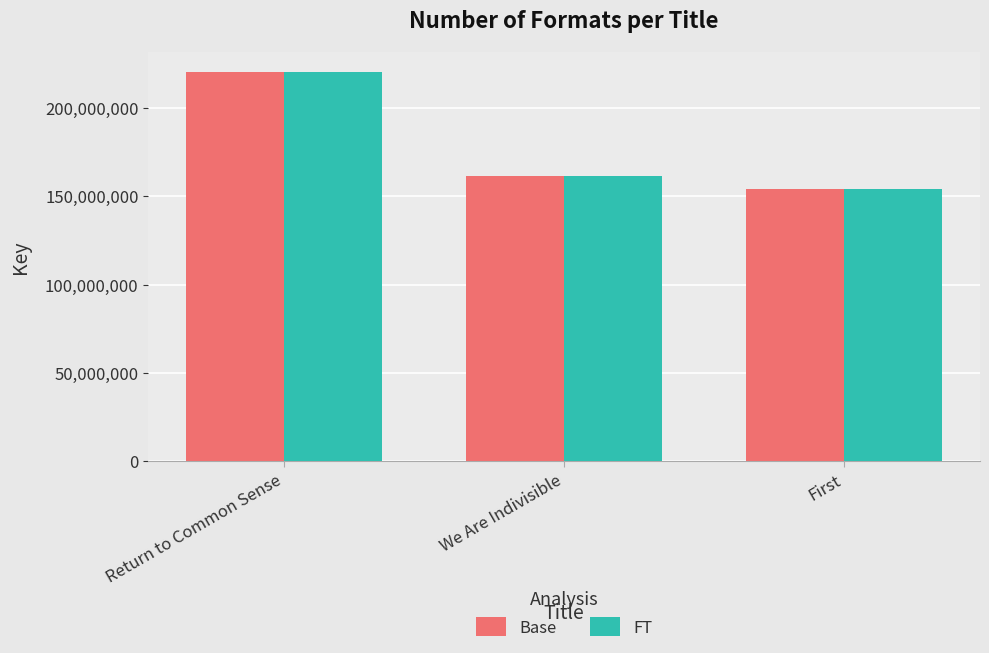

What value does the FT series have at Return to Common Sense, to the nearest 10?

220364360